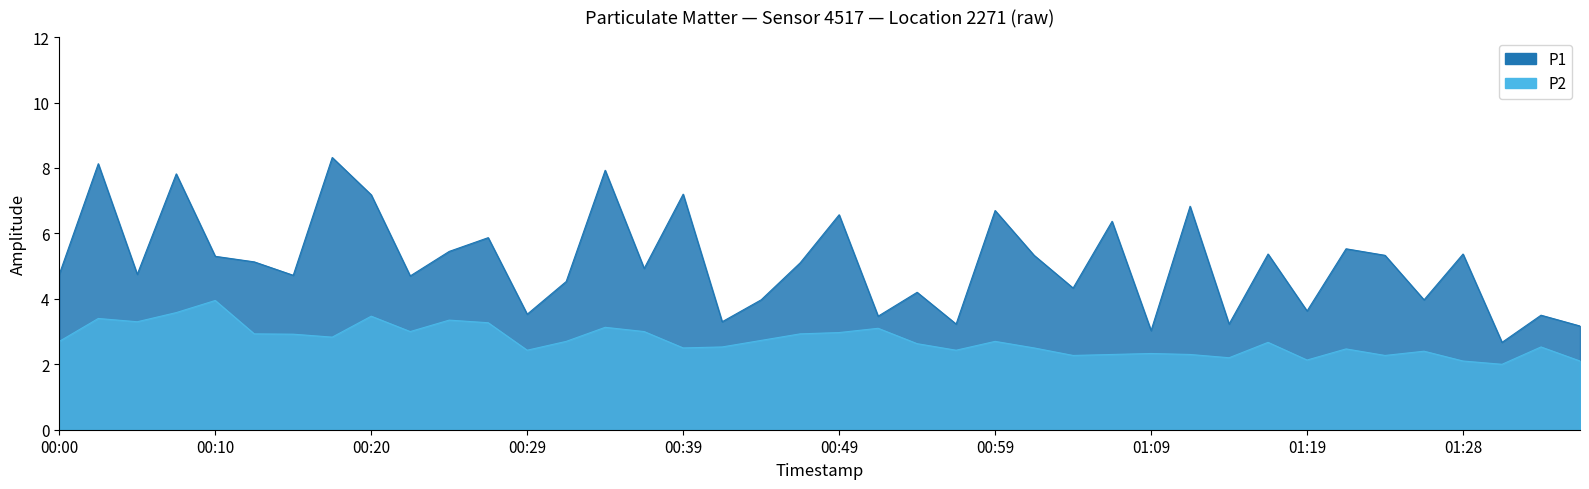

What is the difference between the maximum and second lowest values in the P2 series?

1.9